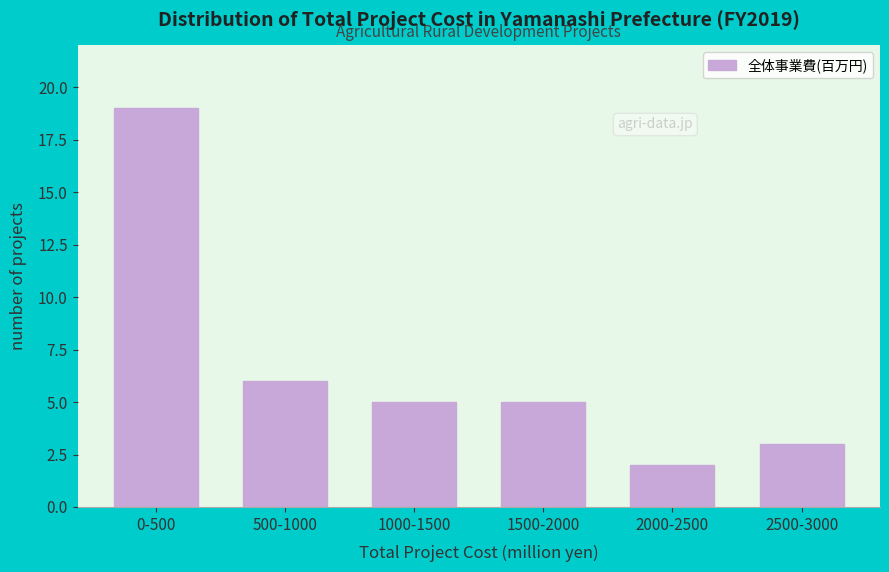

Reading right to left, list all the values displayed in this chart.

3	2	5	5	6	19